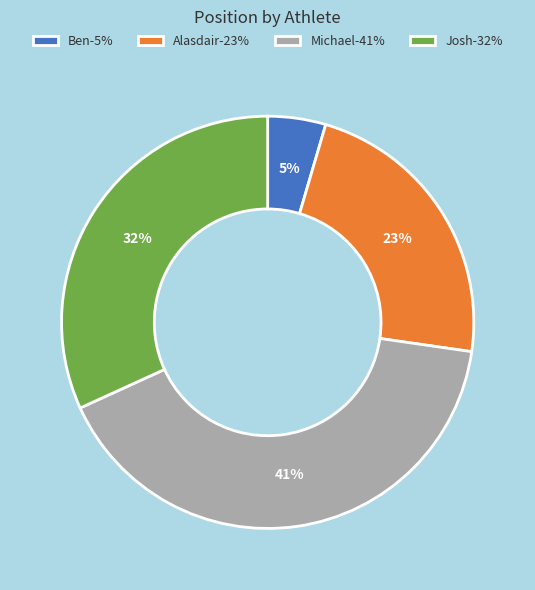

Is the sum of Alasdair and Josh greater than half?

Yes